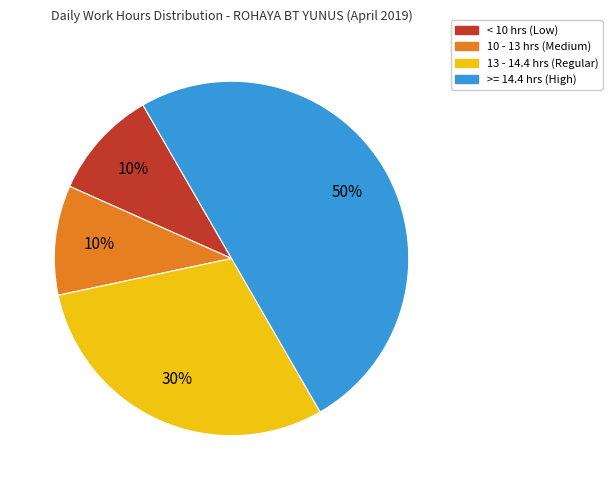

Is there any slice that represents more than half of the pie?

No